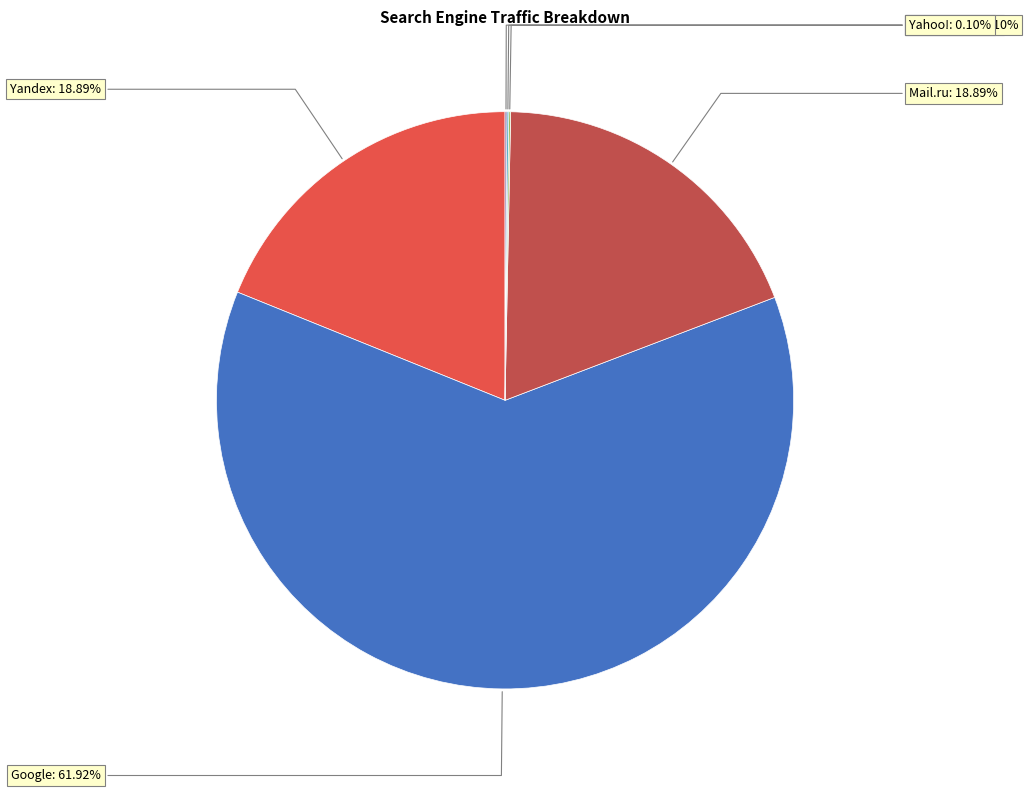

Is there a majority slice in this chart?

Yes